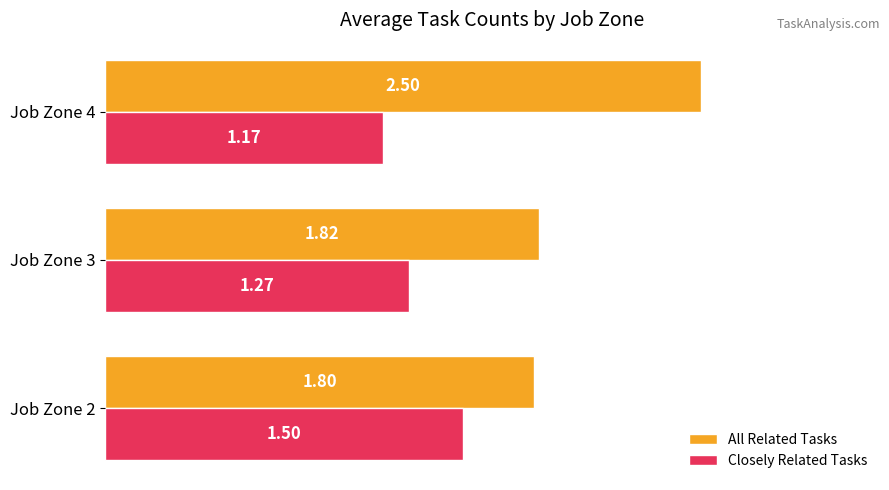

Rank the series by their average value, from lowest to highest.

Closely Related Tasks, All Related Tasks